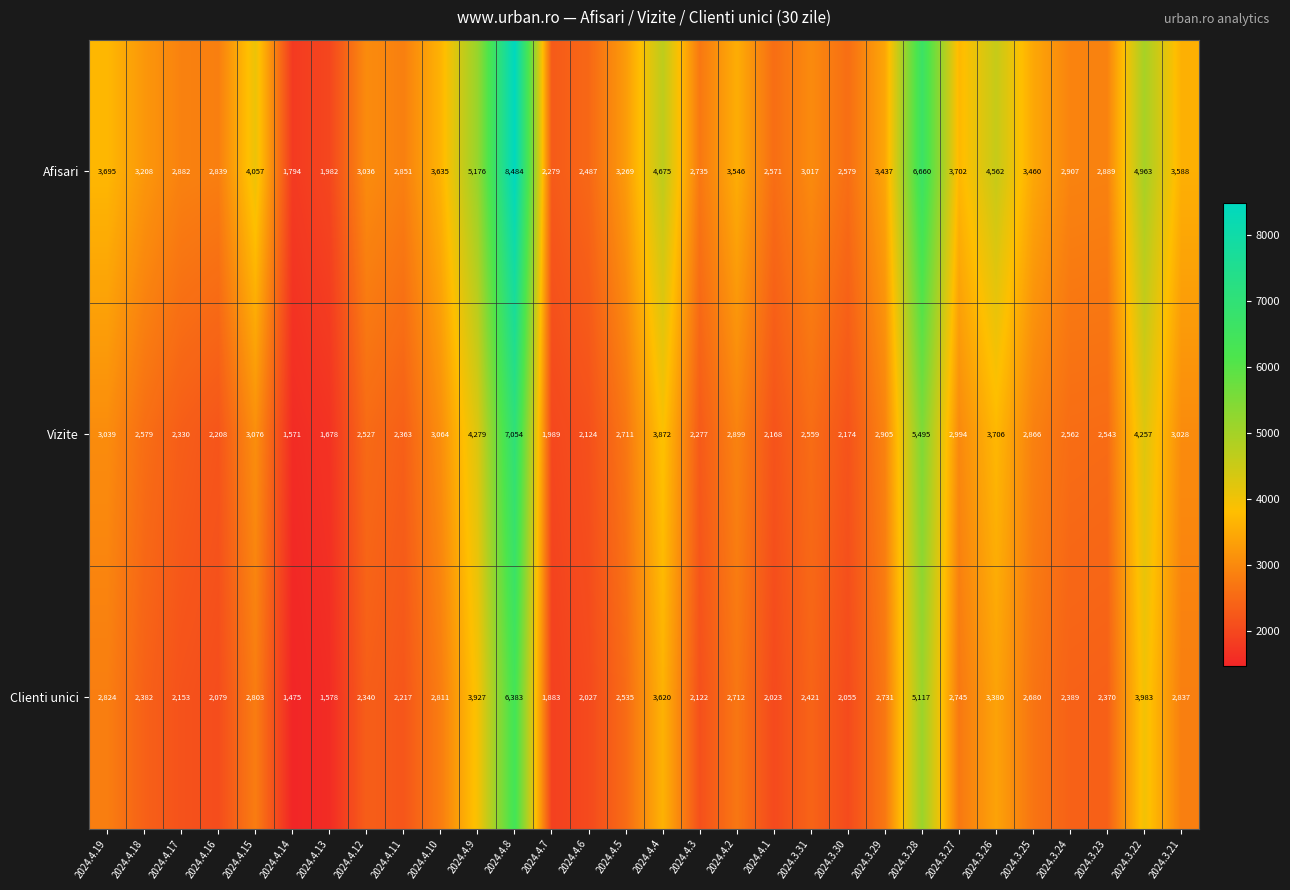

At which category is the sum across all series the highest?

2024.4.8